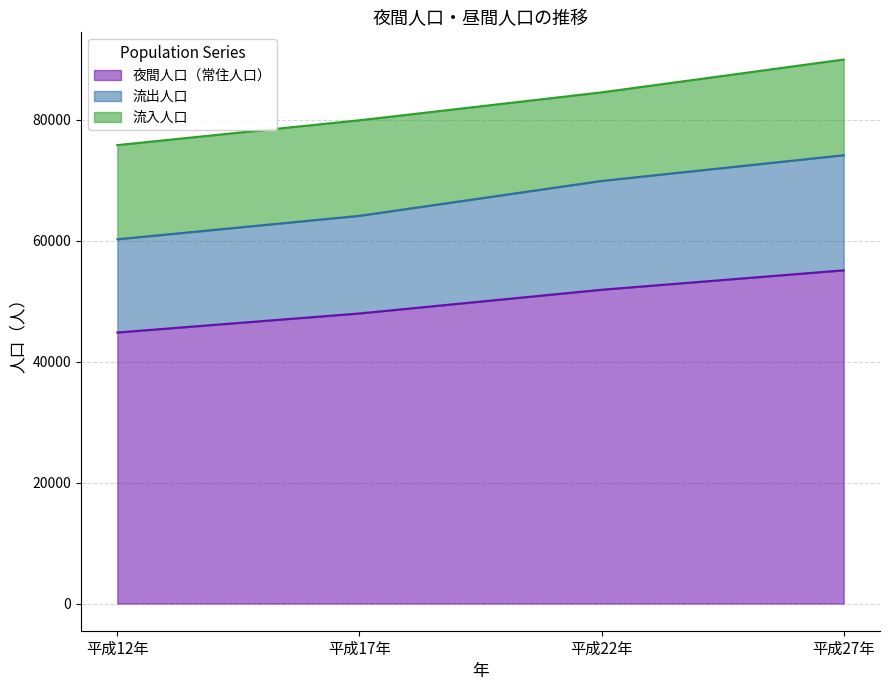

How many values in the 流出人口 series exceed 69877?

1